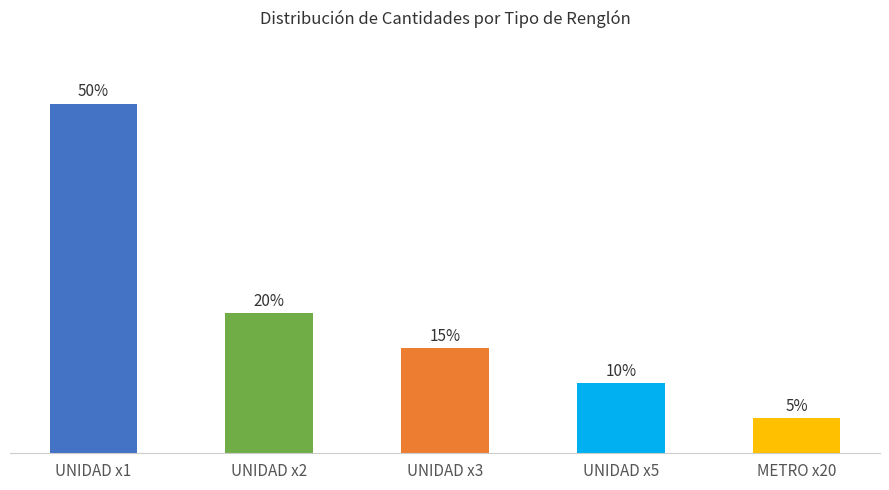

Which has a higher value, METRO x20 or UNIDAD x2?

UNIDAD x2